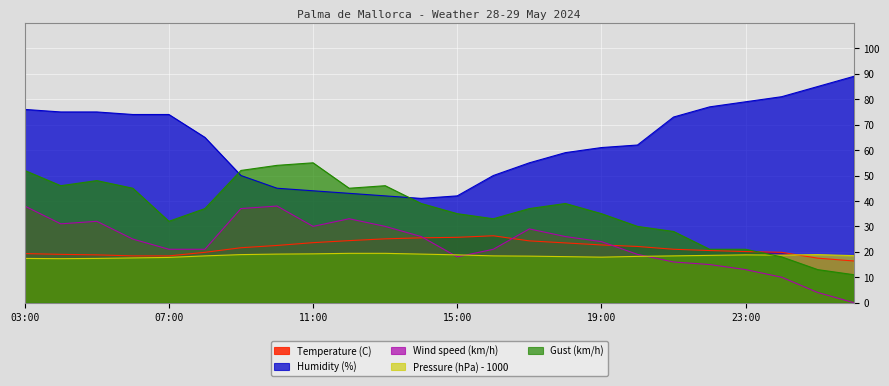

At which label is Humidity (%) closest to 65?

08:00